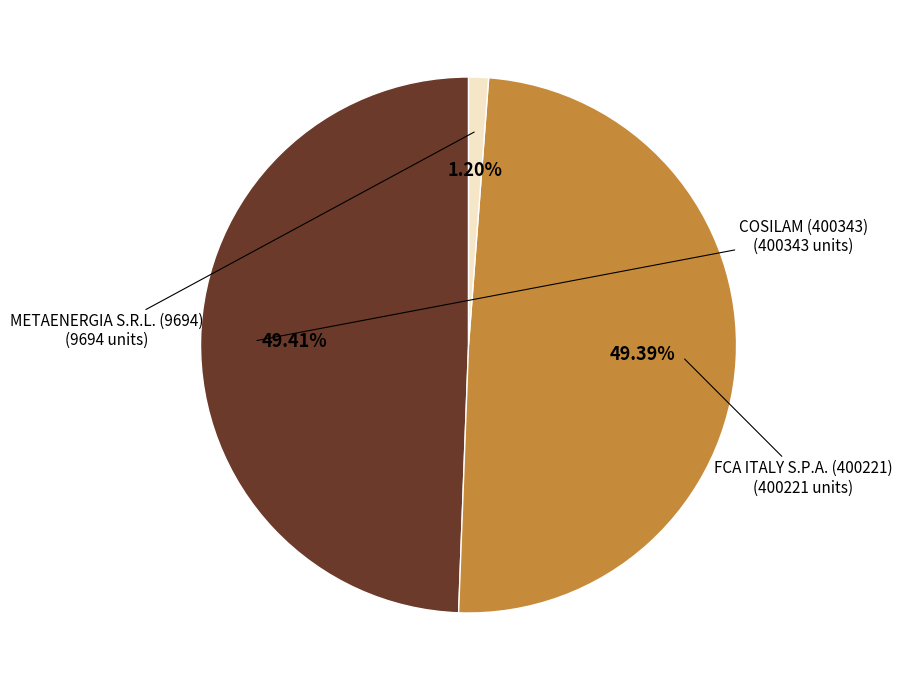

How many segments does this pie chart have?

3